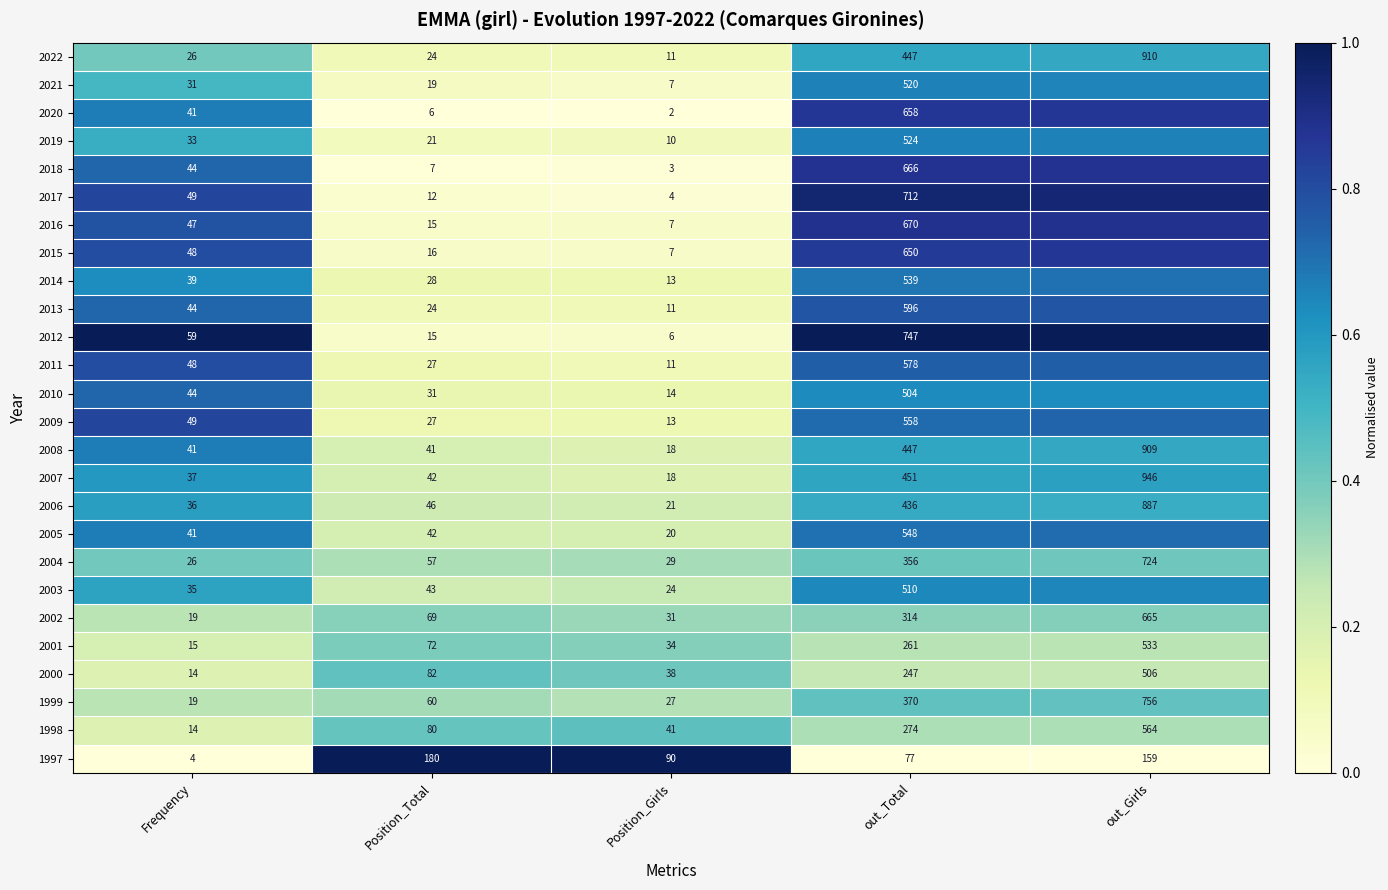

Where is 2004 nearest to the value 375?

out_Total